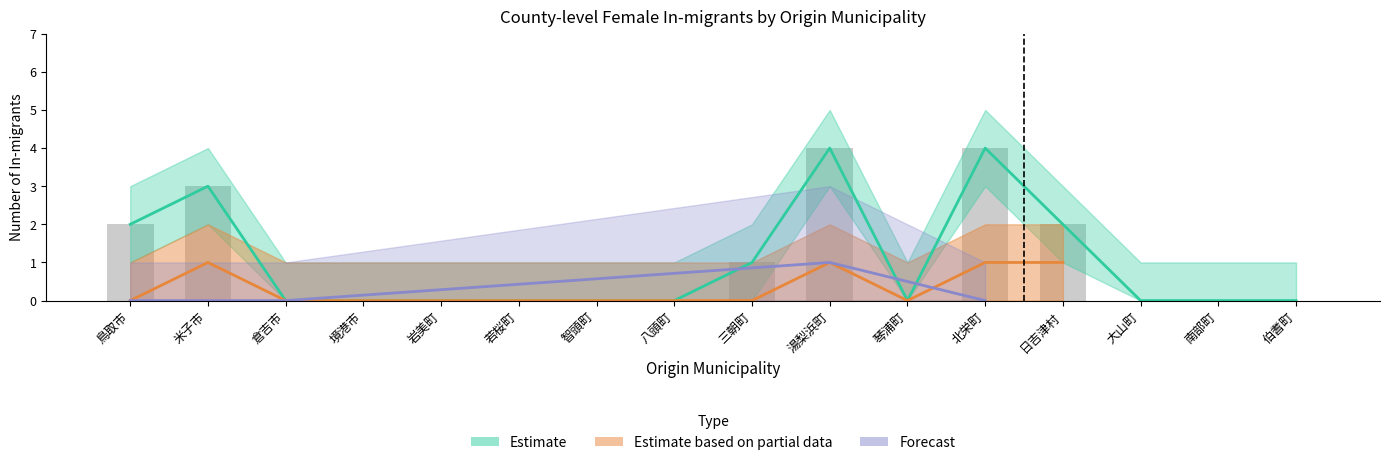

Which category has the highest value in the Estimate series?

湯梨浜町